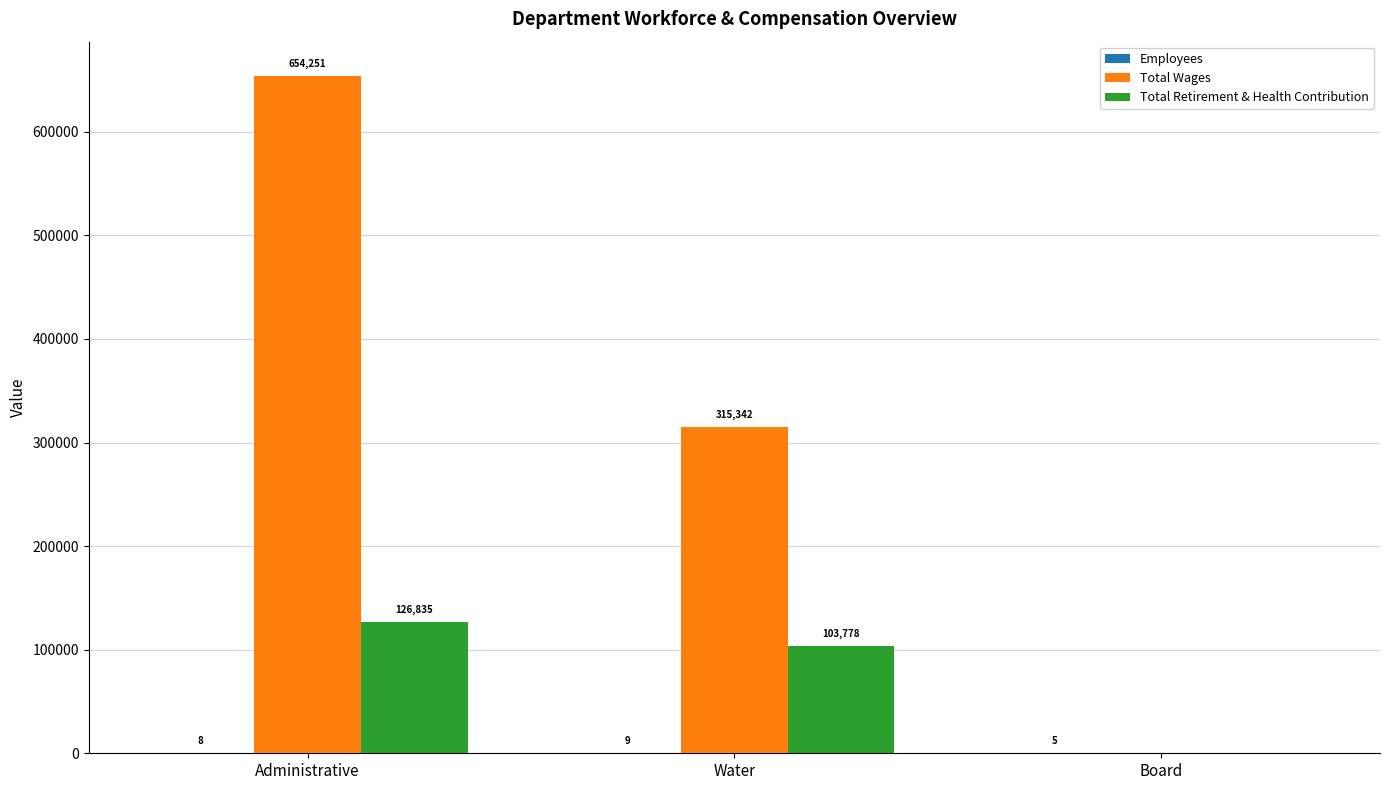

Which series changed the most between Water and Board?

Total Wages